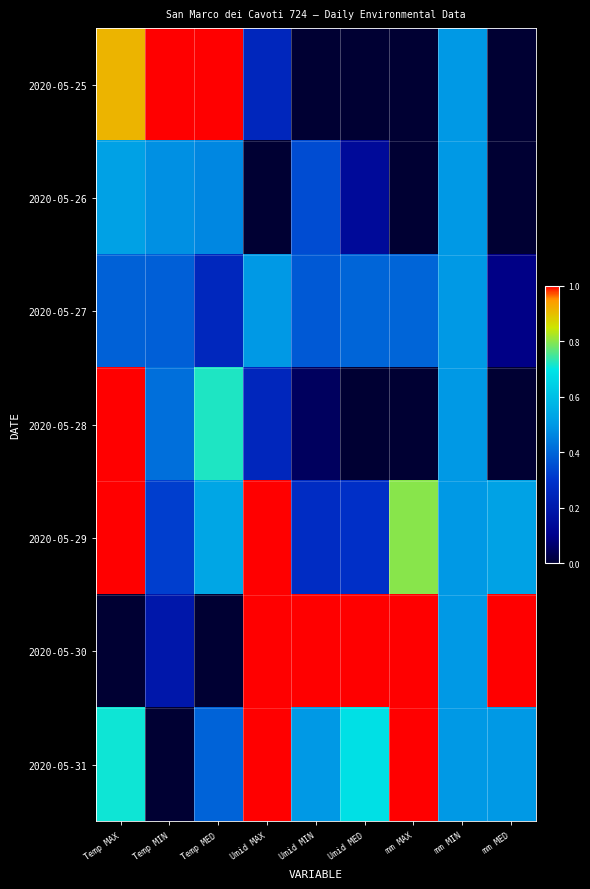

What is the greatest value displayed?

1.0